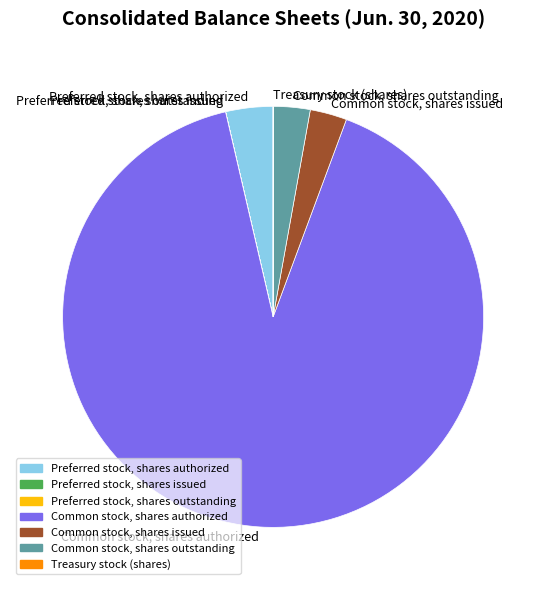

Do Common stock, shares authorized and Preferred stock, shares authorized together represent more than half of the pie?

Yes